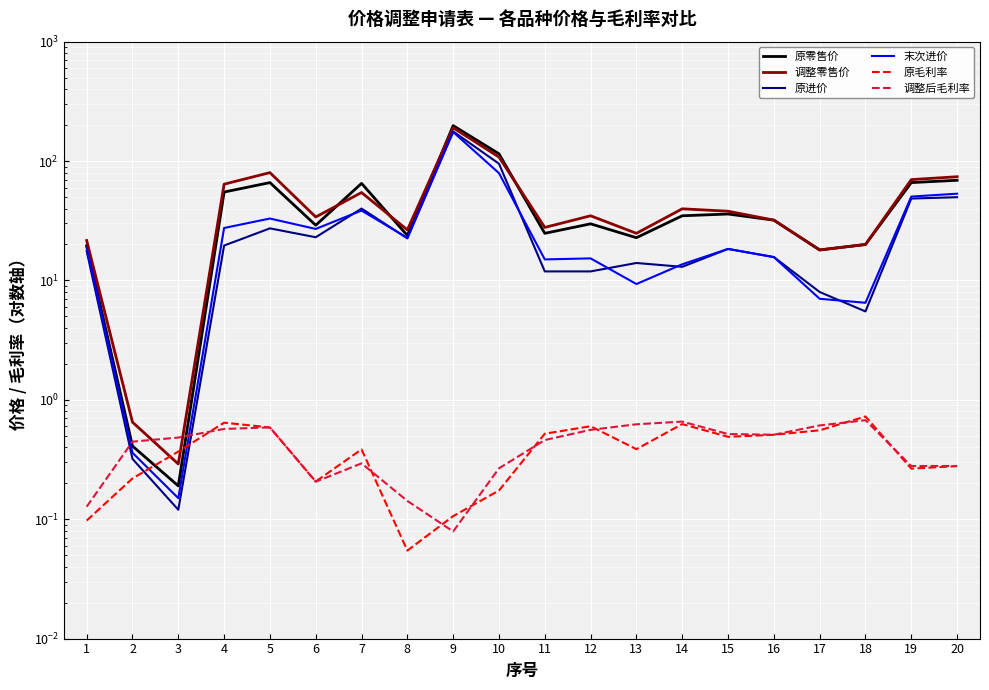

What is the difference between the maximum and minimum values in the 调整零售价 series?

189.7